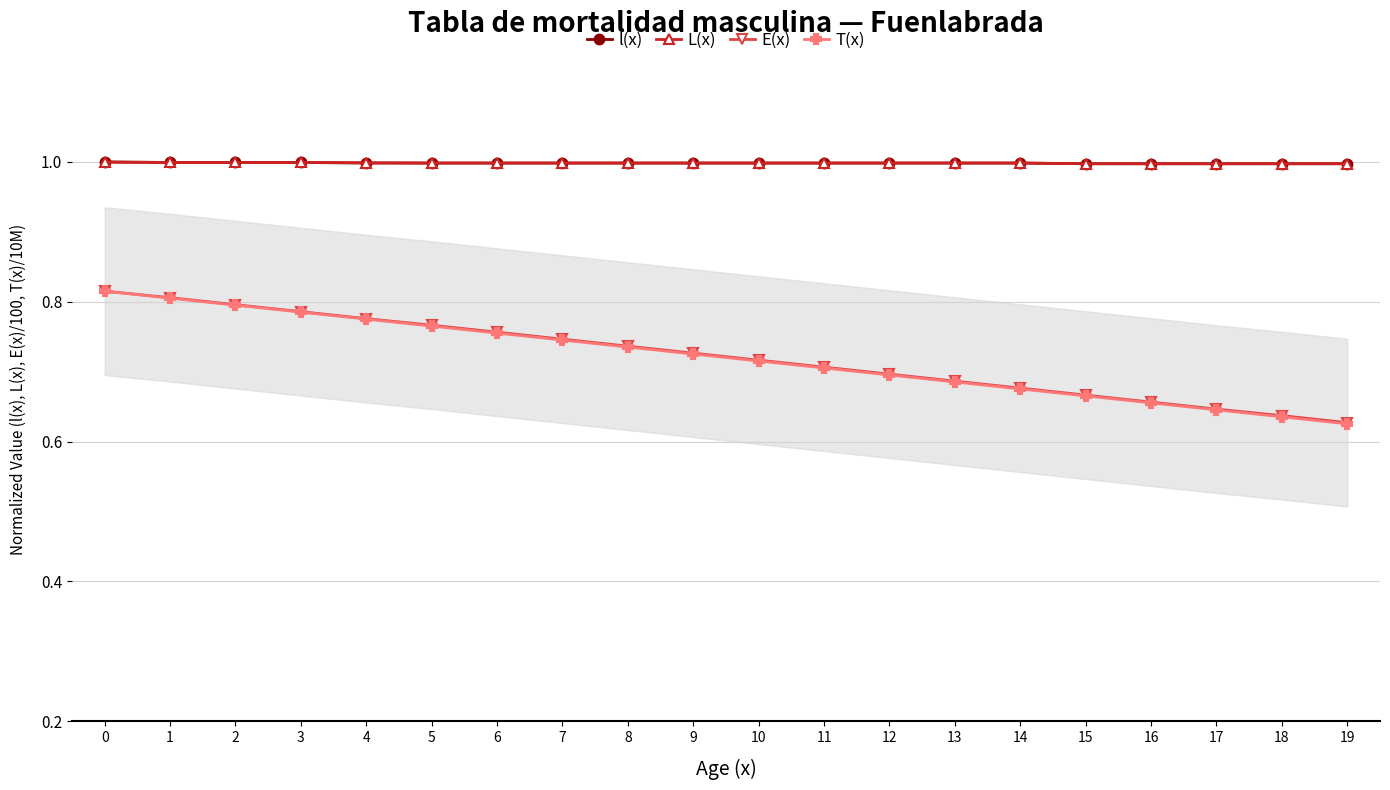

Does the chart have visible grid lines?

Yes